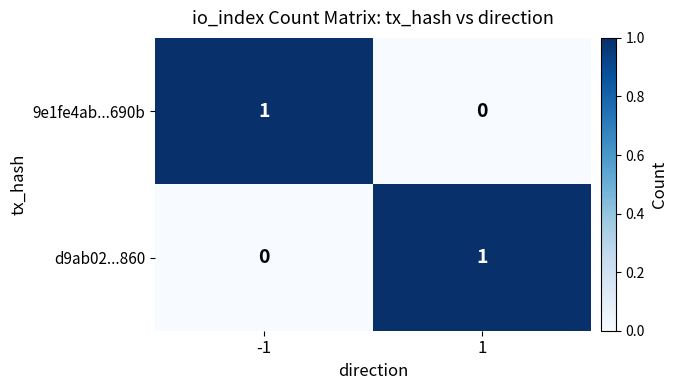

Reading left to right, extract all data points from this chart.

9e1fe4ab...690b: 1	0
d9ab02...860: 0	1